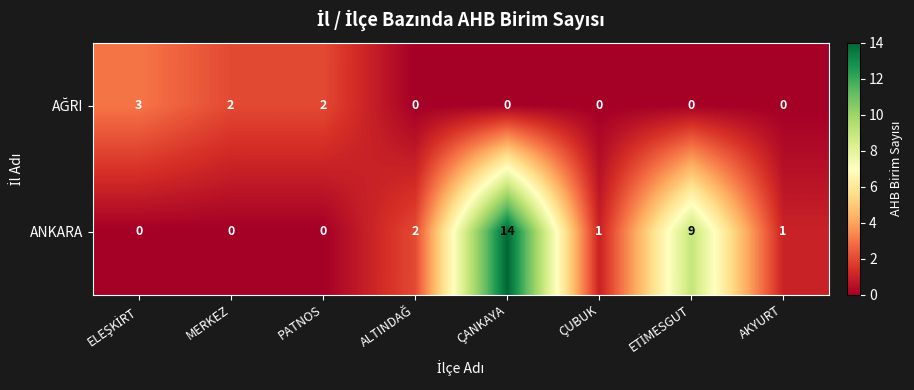

Is it true that ANKARA equals -5 at MERKEZ?

False